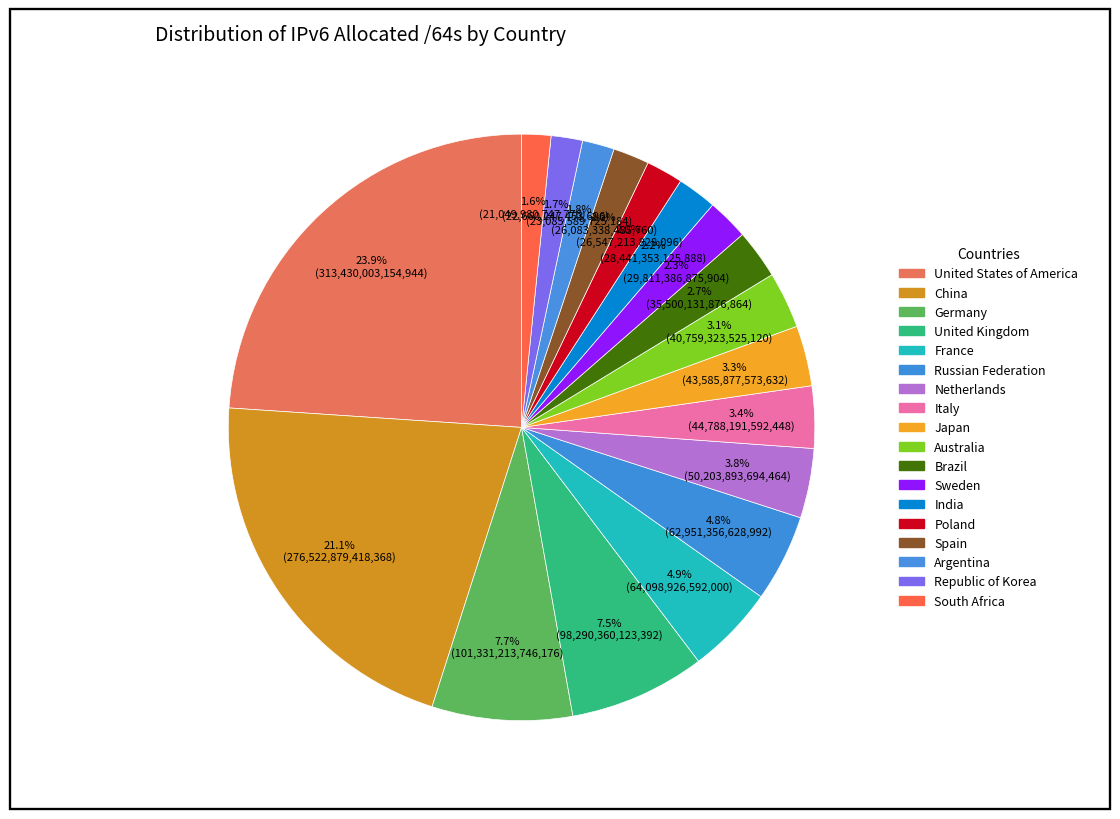

How many segments does this pie chart have?

18